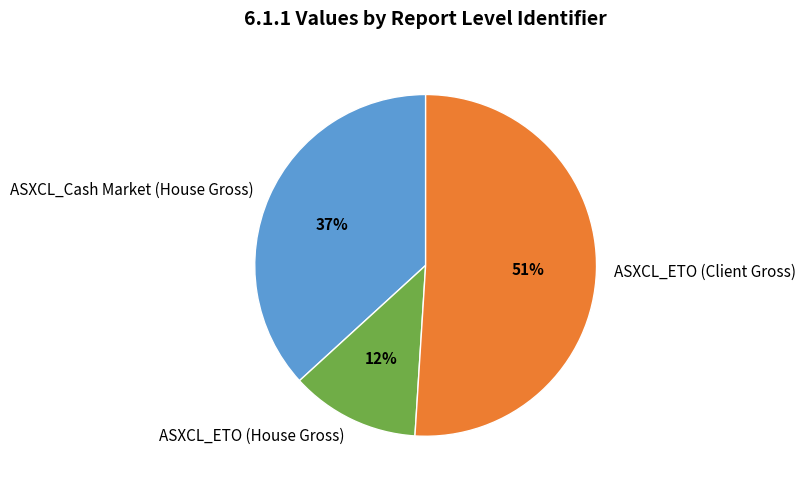

Combined, do ASXCL_ETO (Client Gross) and ASXCL_ETO (House Gross) account for over 50%?

Yes